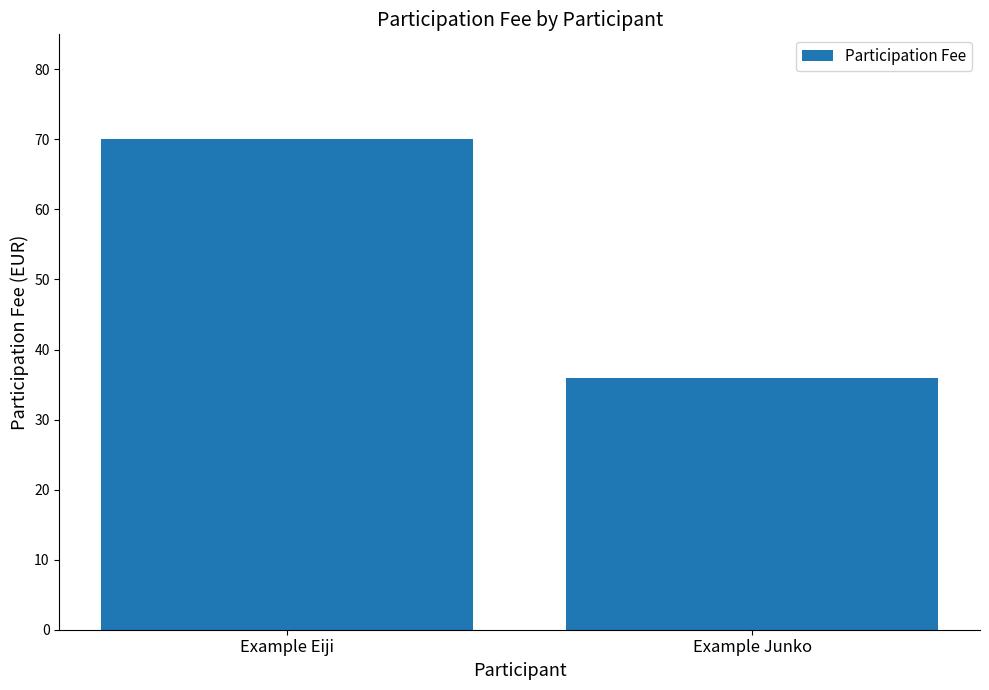

Rank the categories by value from lowest to highest.

Example Junko, Example Eiji